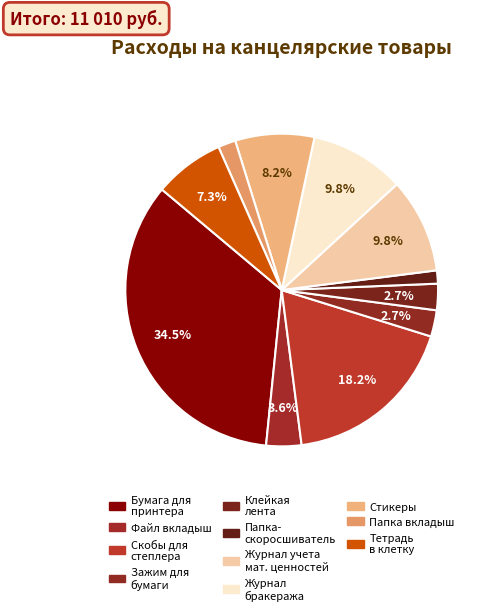

How many slices are in this pie chart?

11